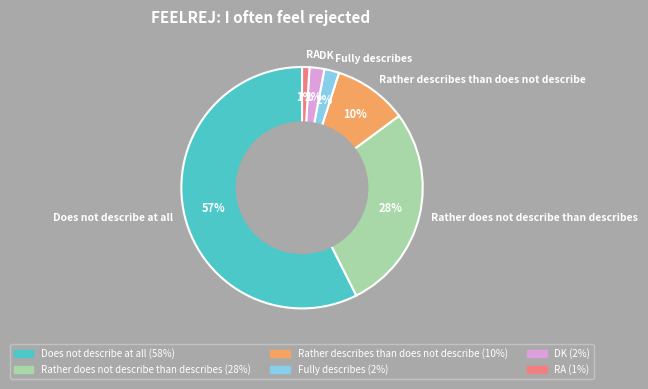

What percentage is the Rather describes than does not describe slice, to the nearest percent?

10%